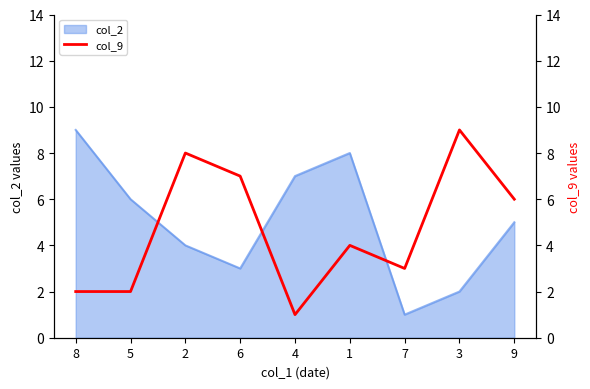

True or false: col_2 has a value of 2 at 3.

True